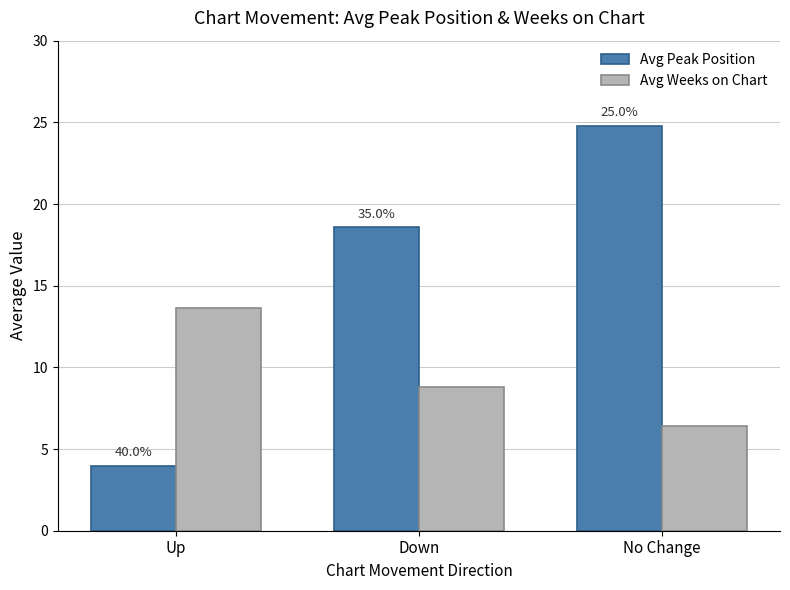

What are all the series names shown in the legend?

Avg Peak Position, Avg Weeks on Chart